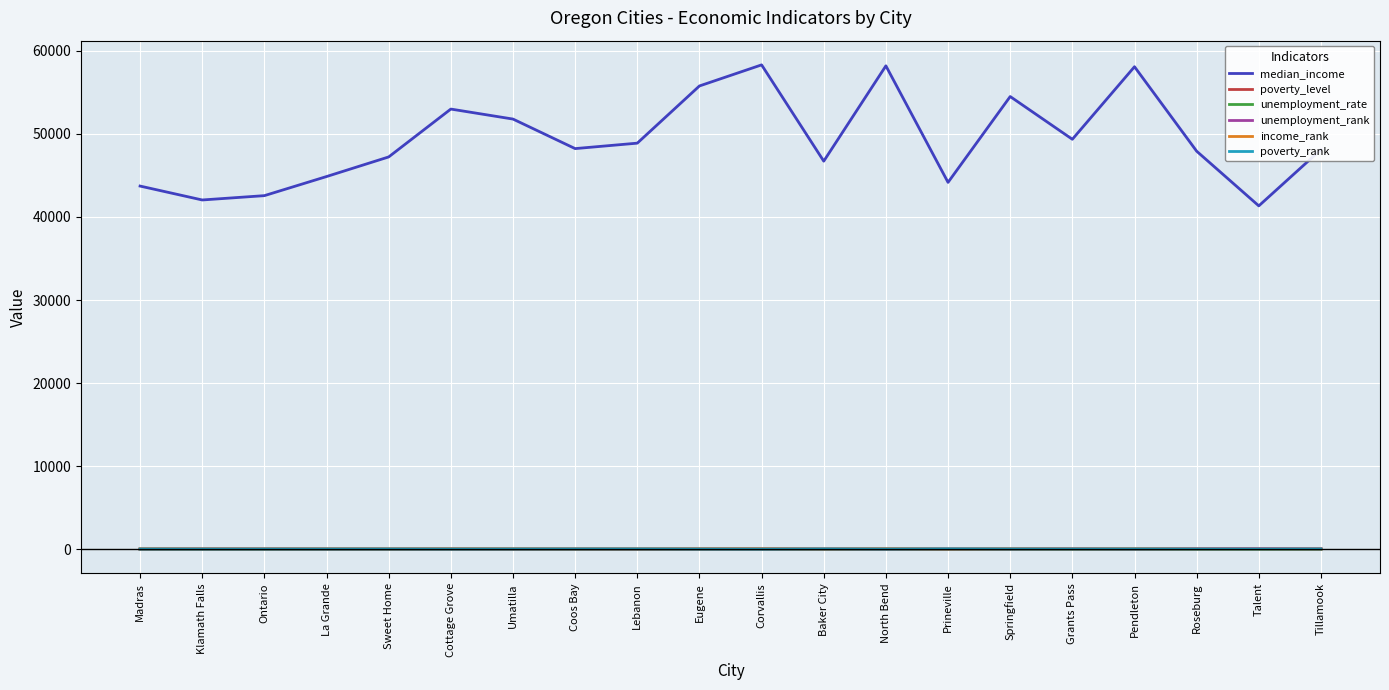

True or false: poverty_level and median_income cross at least once.

False